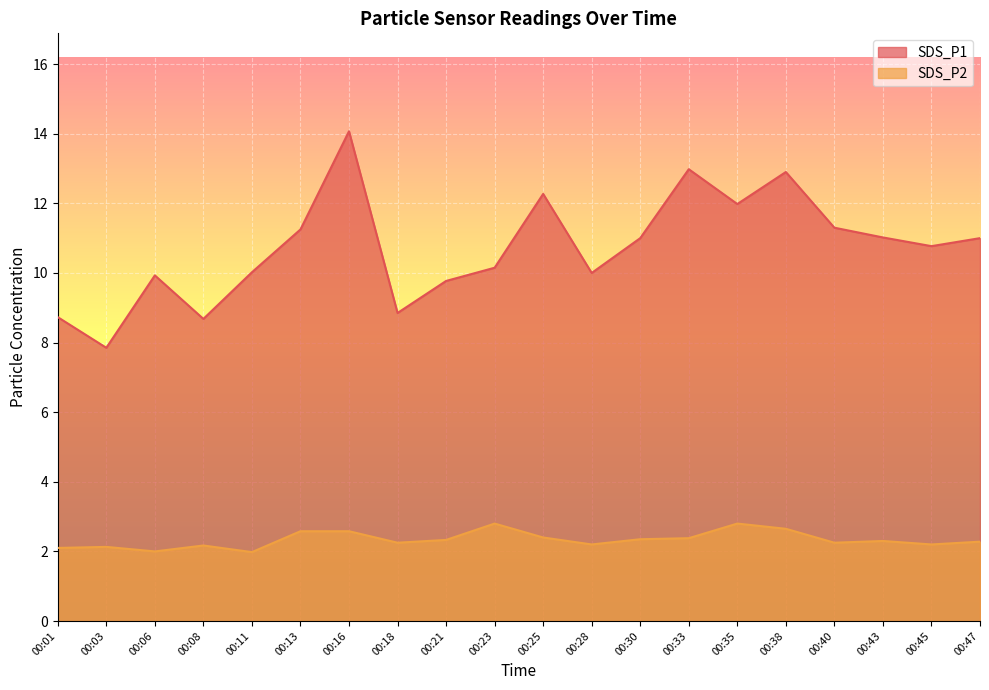

What is the value of the SDS_P1 point at the 20th from the left?

11.0